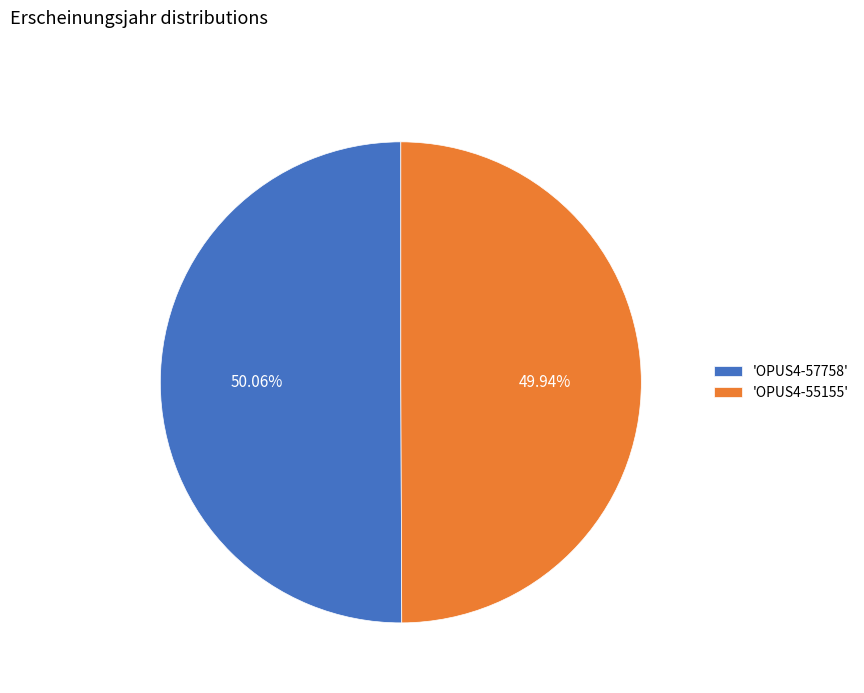

Approximately how many times larger is the value at 'OPUS4-55155' compared to 'OPUS4-57758'?

1.0